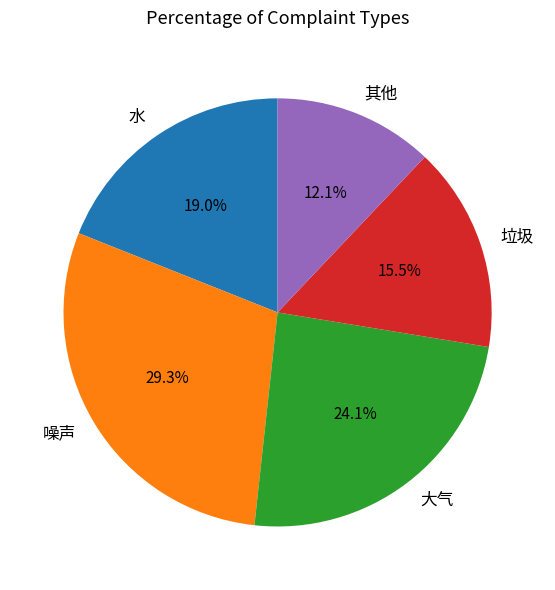

Do 噪声 and 其他 together represent more than half of the pie?

No